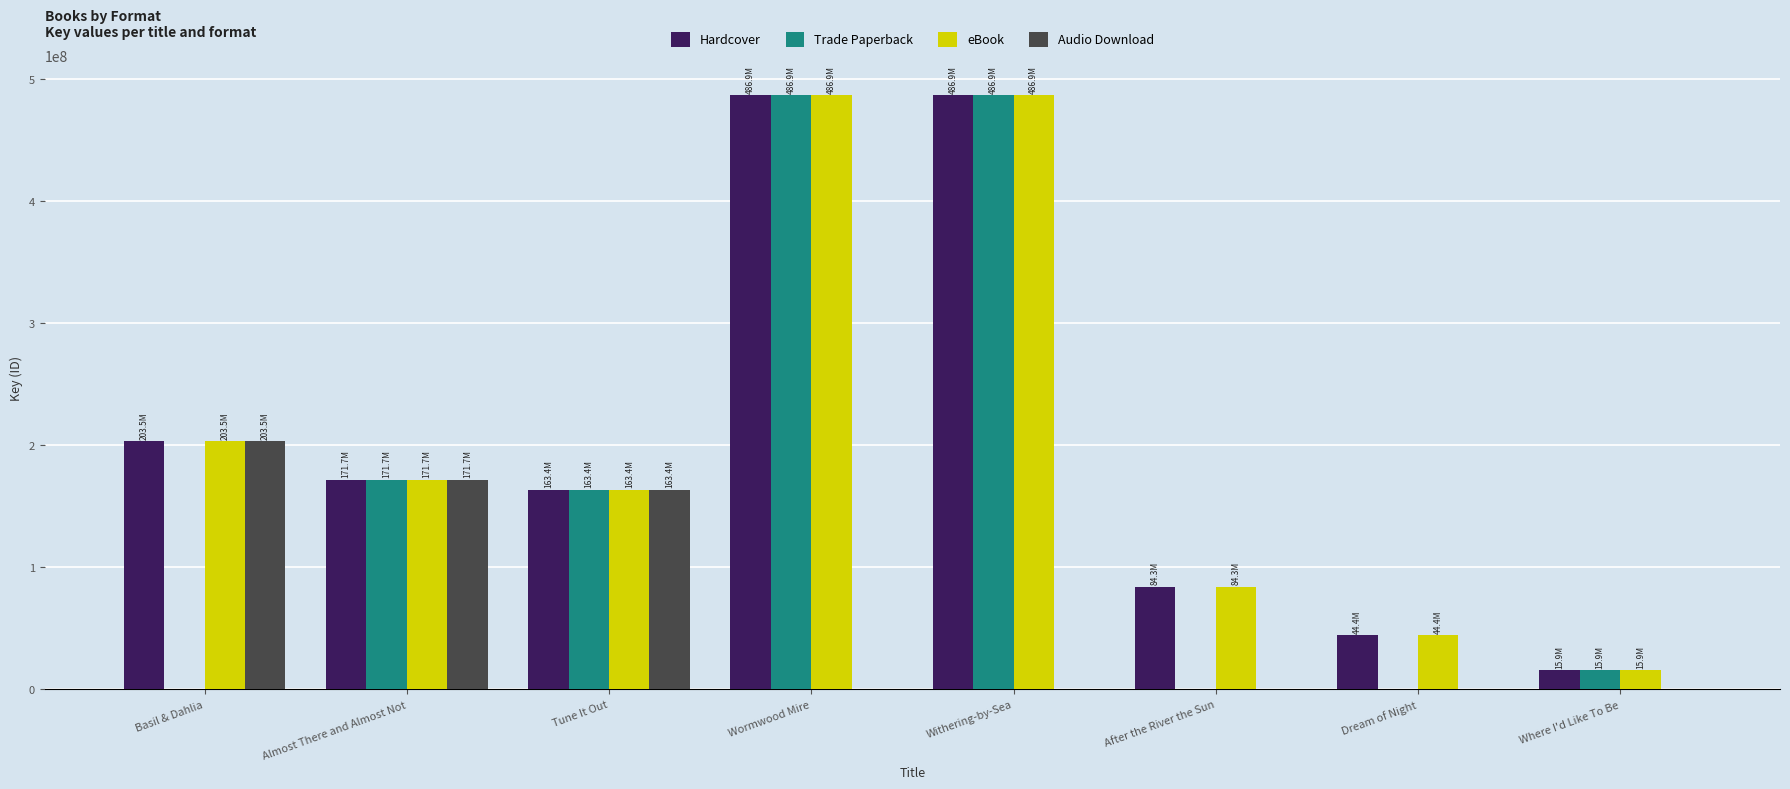

Where does the Trade Paperback series first go above 163442704?

Almost There and Almost Not